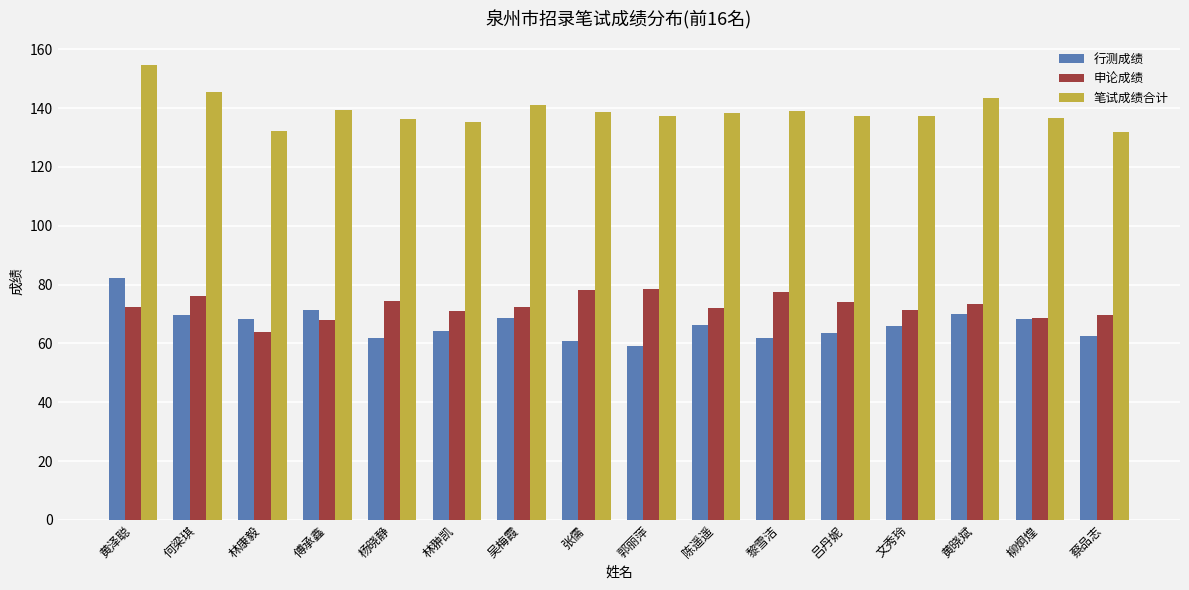

What position from the right is 林康毅?

14